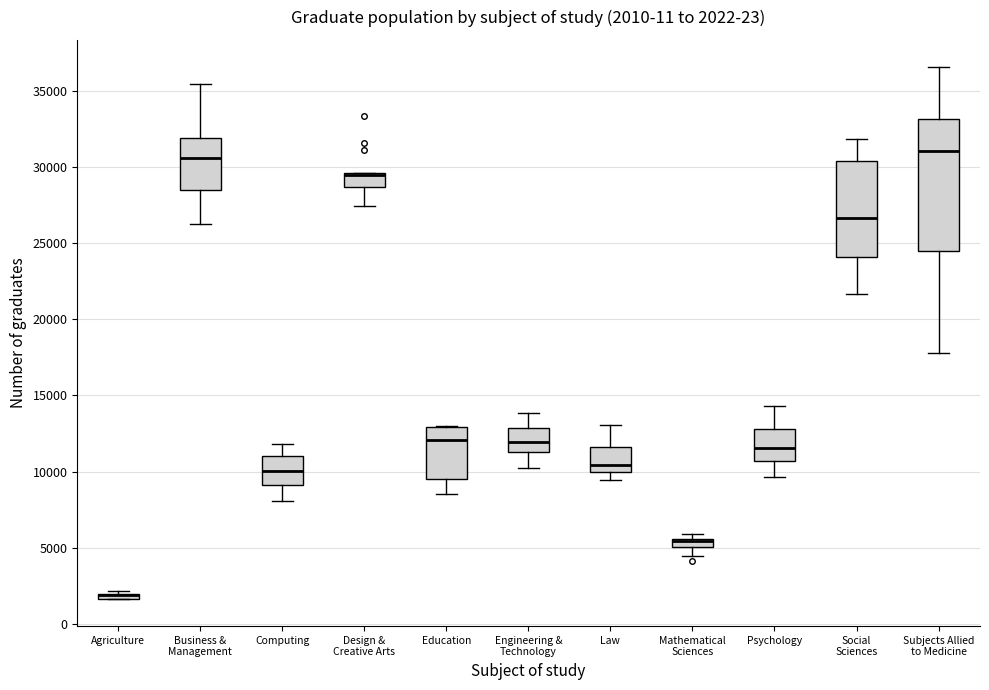

Comparing the boxes themselves (not the whiskers), which one is the tallest?

Subjects Allied to Medicine